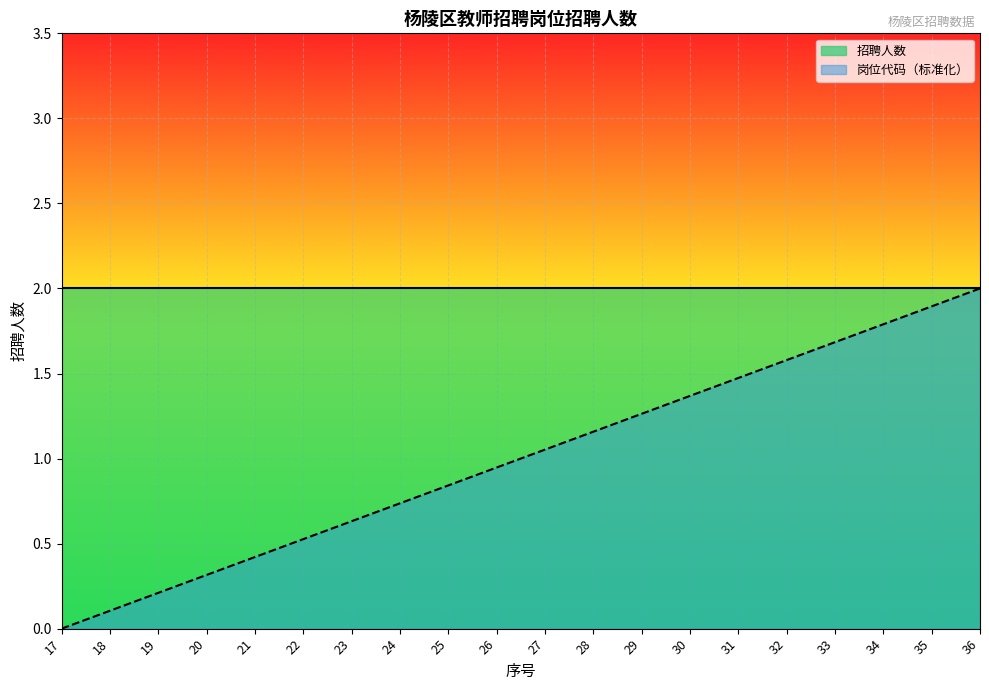

What is the difference between the second highest and minimum values?

1.9